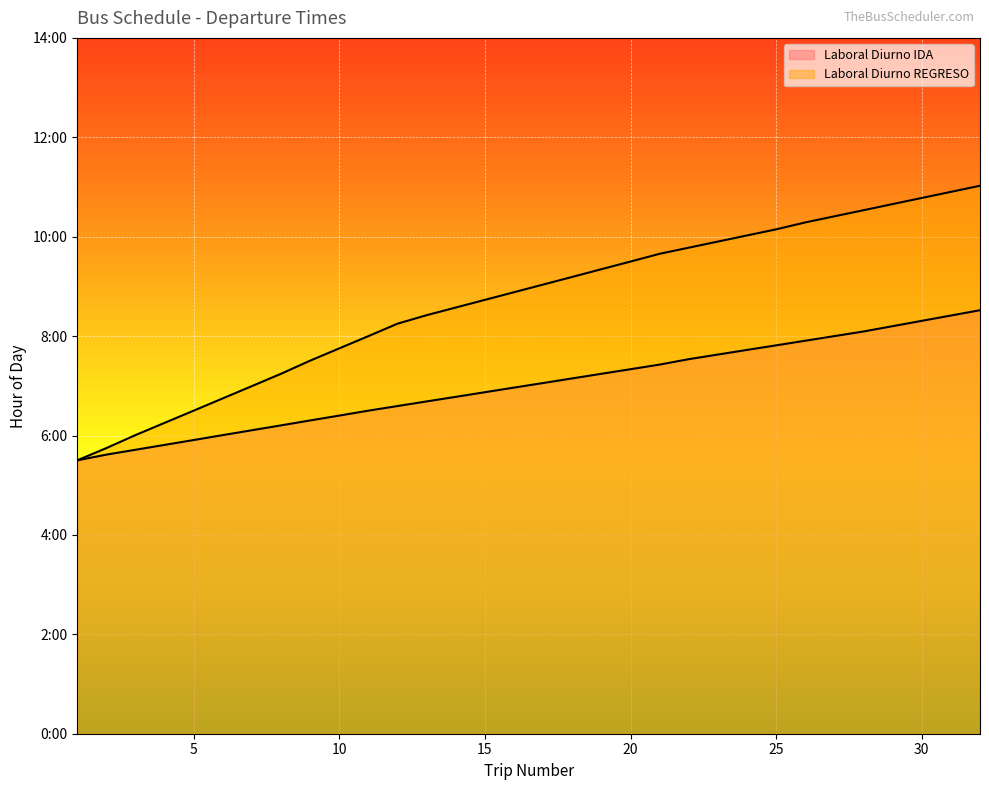

What value does the Laboral Diurno REGRESO series have at 18?

9.2